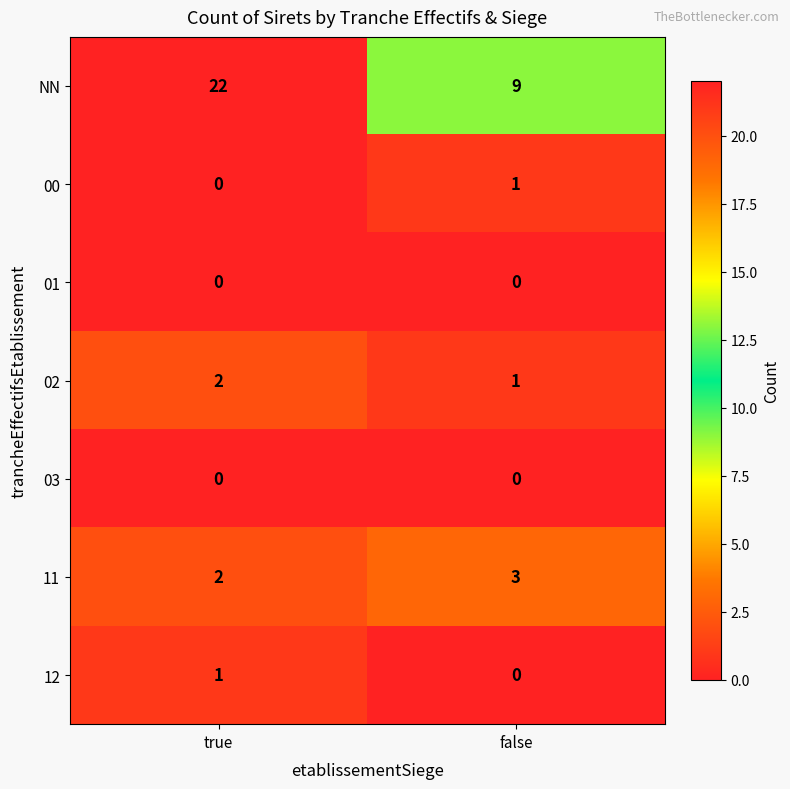

Where is NN nearest to the value 15?

false